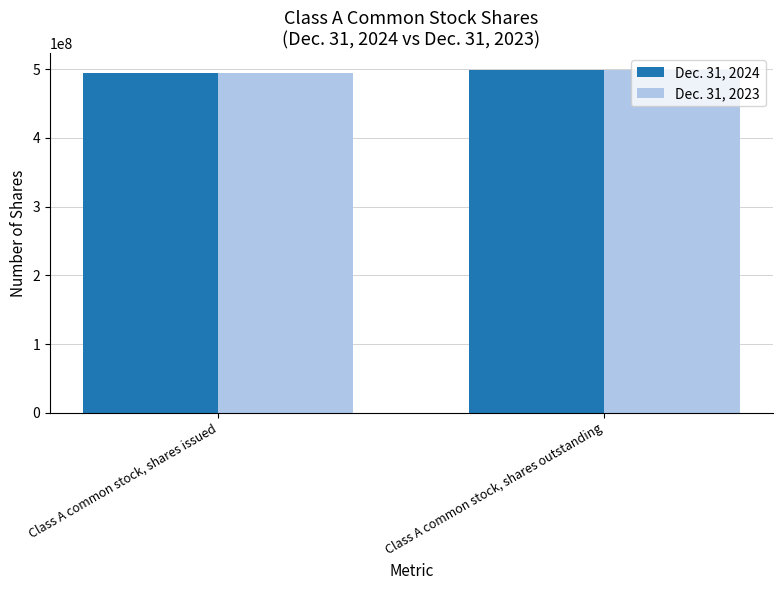

Where is Dec. 31, 2024 nearest to the value 496500000?

Class A common stock, shares issued